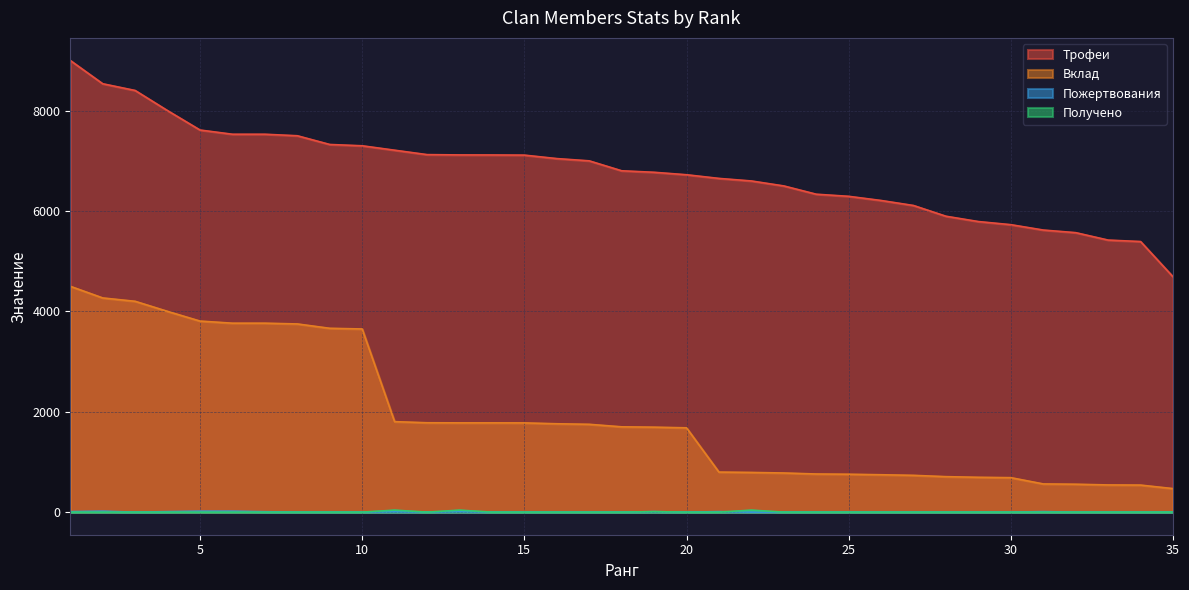

Reading right to left, extract all data points from this chart.

Трофеи: 4690	5392	5421	5569	5621	5728	5790	5896	6110	6210	6293	6335	6500	6599	6650	6723	6772	6802	7000	7045	7114	7117	7118	7124	7212	7300	7326	7500	7530	7530	7614	8000	8402	8536	9000
Вклад: 469	539	542	556	562	687	694	707	733	745	755	760	780	791	798	1680	1693	1700	1750	1761	1778	1779	1779	1781	1803	3650	3663	3750	3765	3765	3807	4000	4201	4268	4500
Пожертвования: 0	0	0	0	10	0	0	0	0	0	0	0	0	0	10	0	10	0	0	0	0	0	10	0	8	0	0	0	8	18	18	10	0	18	10
Получено: 0	0	0	0	0	0	0	0	0	0	0	0	0	40	0	0	10	0	0	0	0	0	40	0	40	0	0	0	0	0	0	0	0	0	0